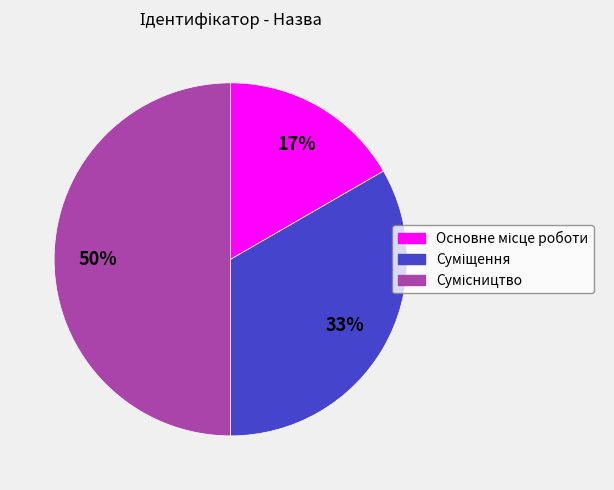

To the nearest percent, what is the difference between the largest and smallest slice percentages?

33%